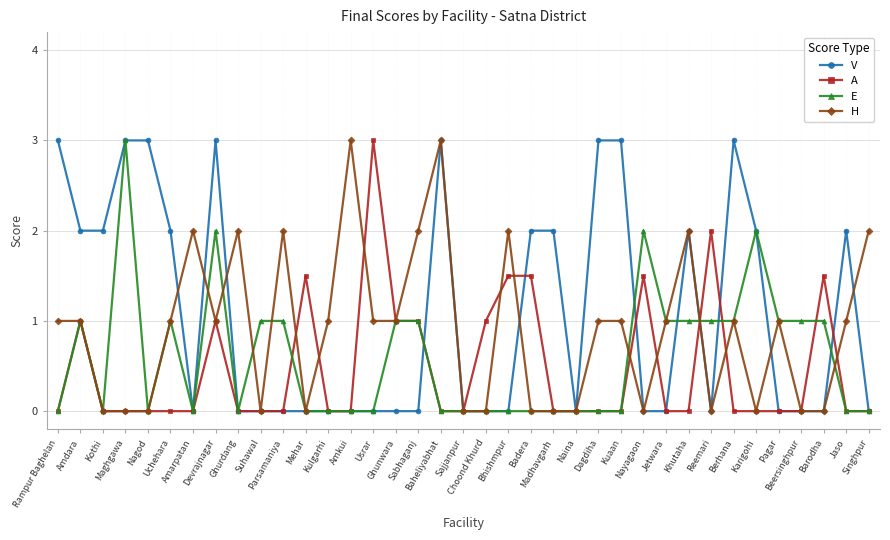

At which category does E reach its first local peak?

Amdara